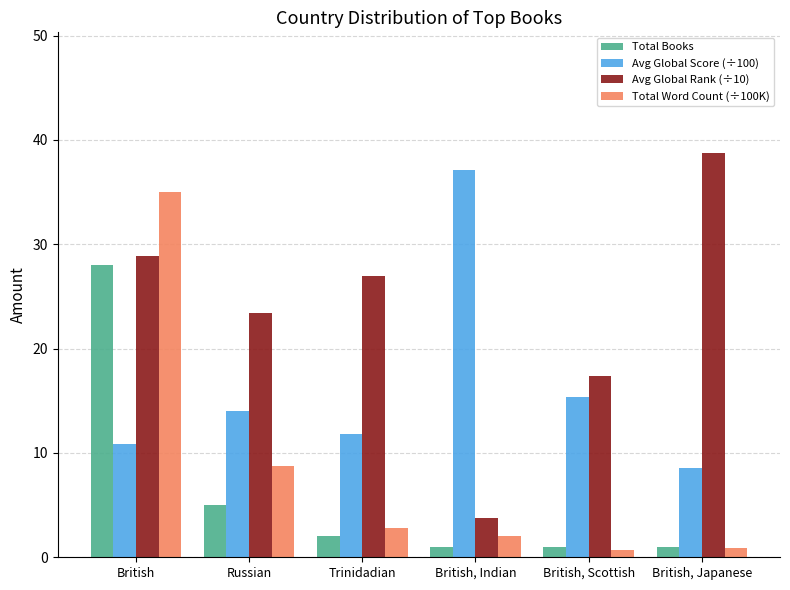

At how many categories does at least one series exceed 18?

5